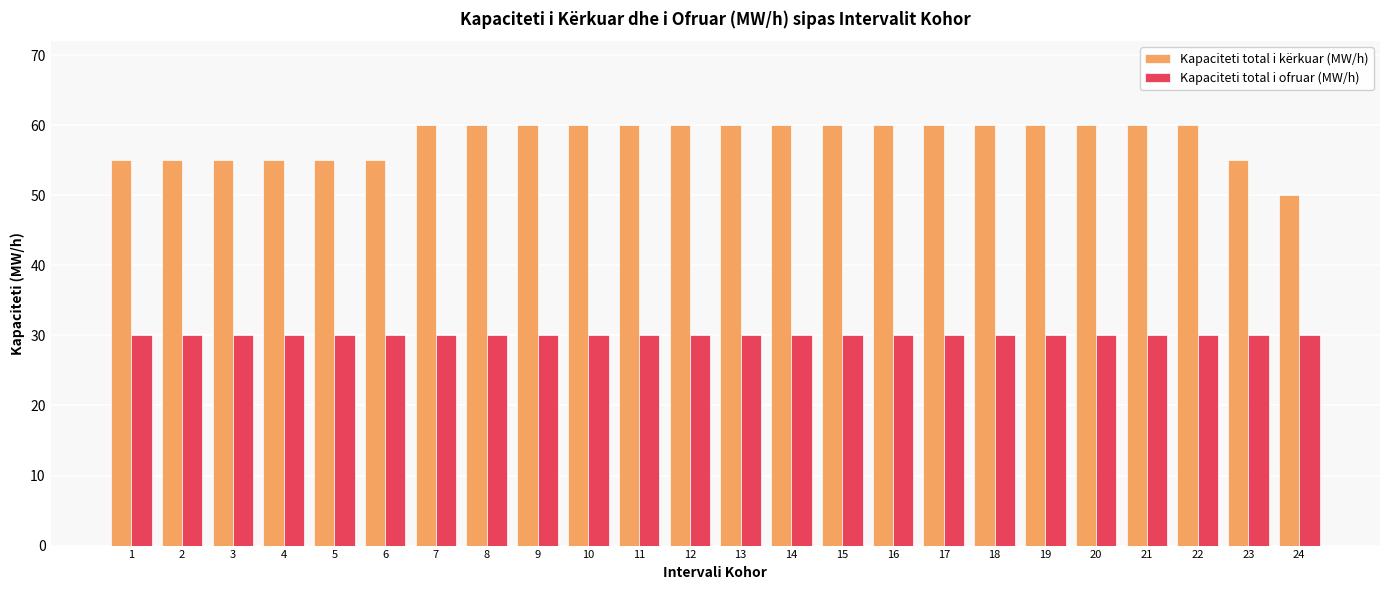

List the series in order of their peak value, lowest first.

Kapaciteti total i ofruar (MW/h), Kapaciteti total i kërkuar (MW/h)